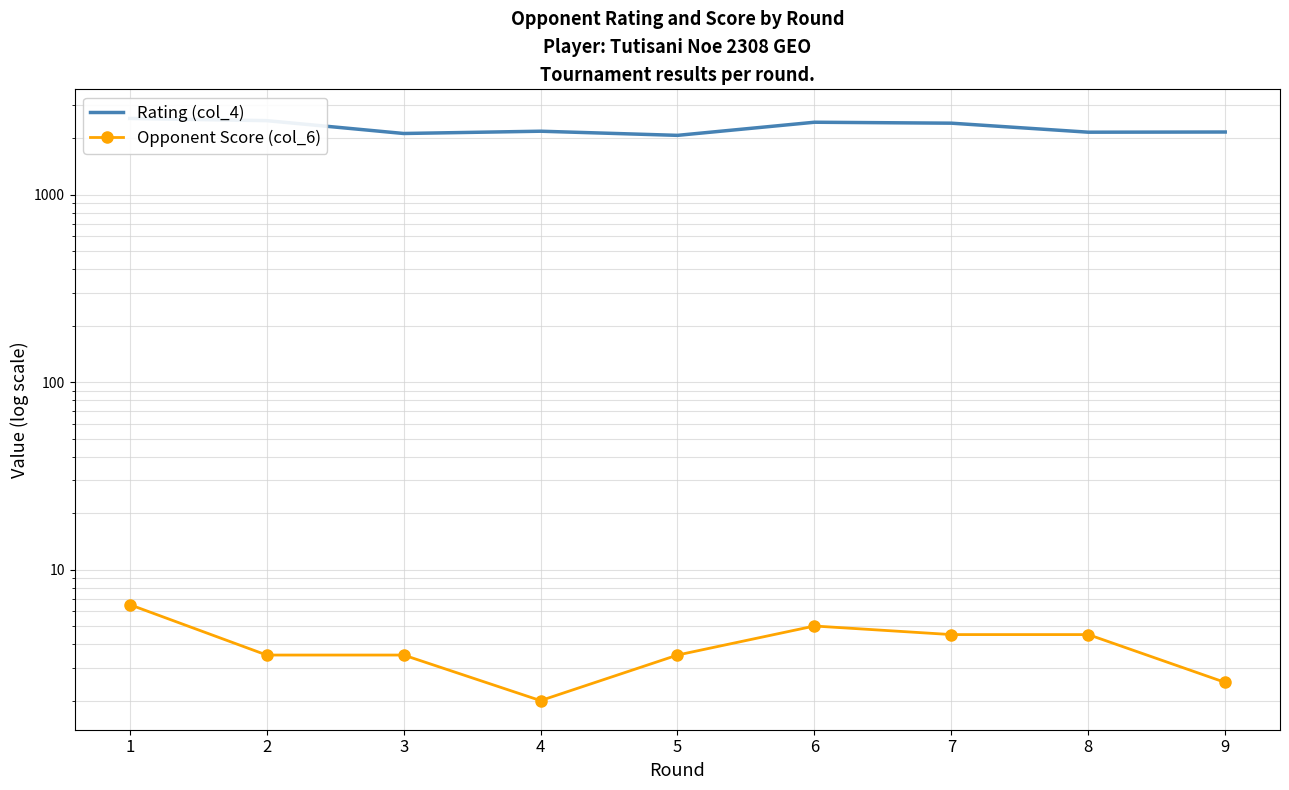

Which label corresponds to the largest value in the chart?

1